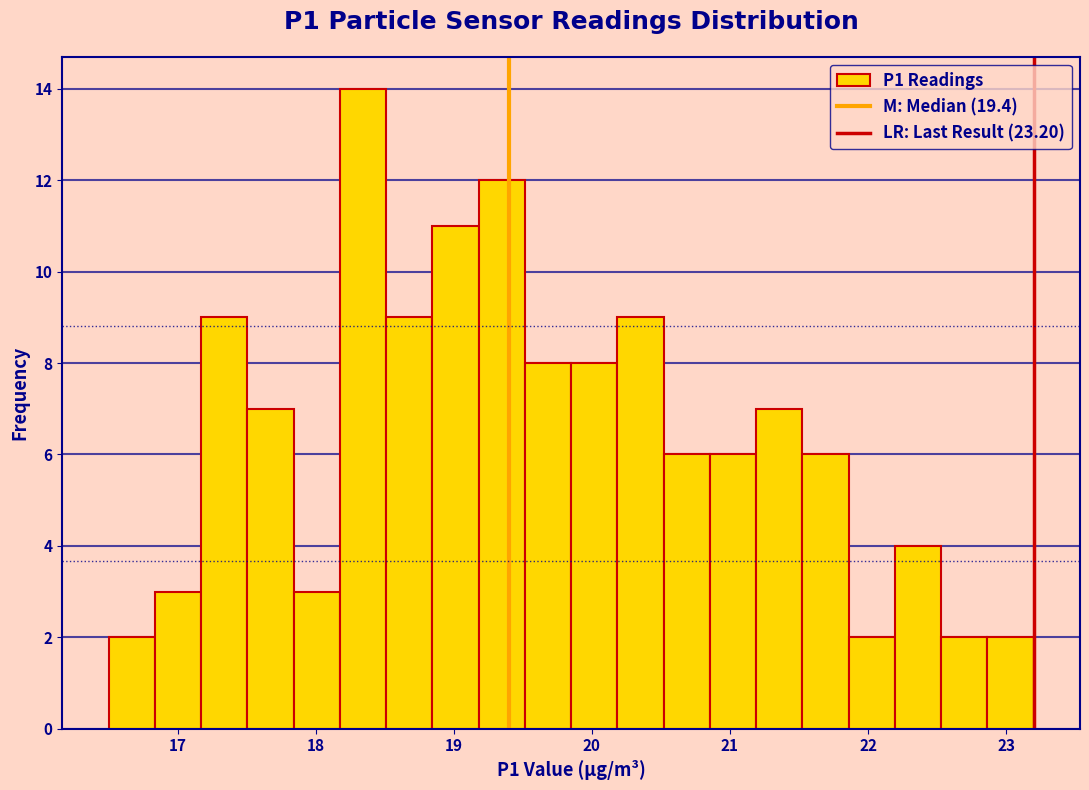

Read against the x-axis, roughly where is the centre of the tallest bar?

18.3